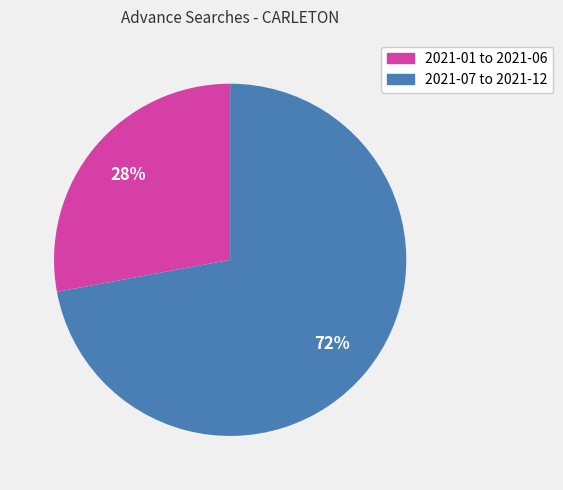

Is 2021-01 to 2021-06 the majority of the pie?

No